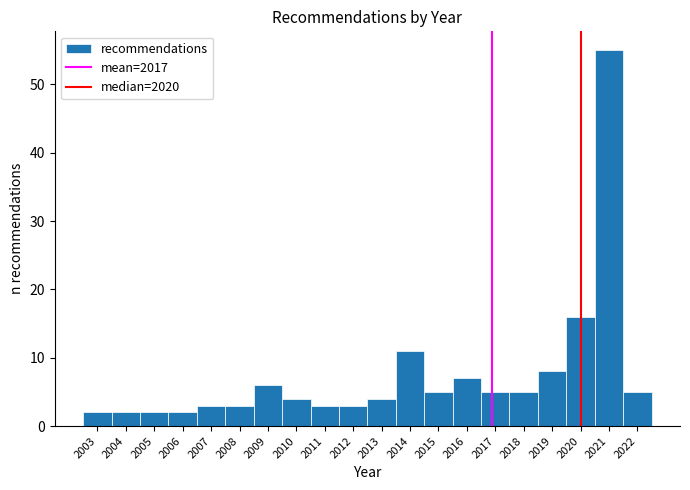

Which range on the x-axis has the tallest bar?

2020.5 to 2021.5